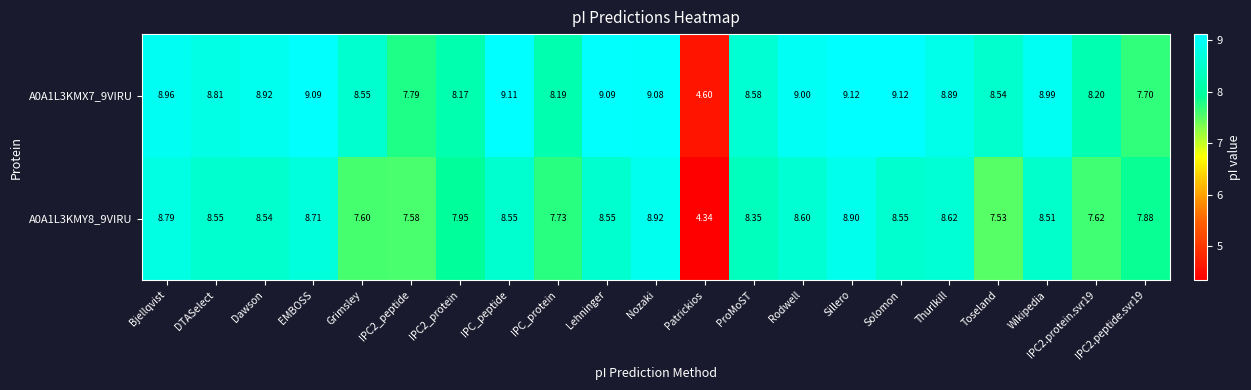

Where is A0A1L3KMY8_9VIRU nearest to the value 6?

Toseland